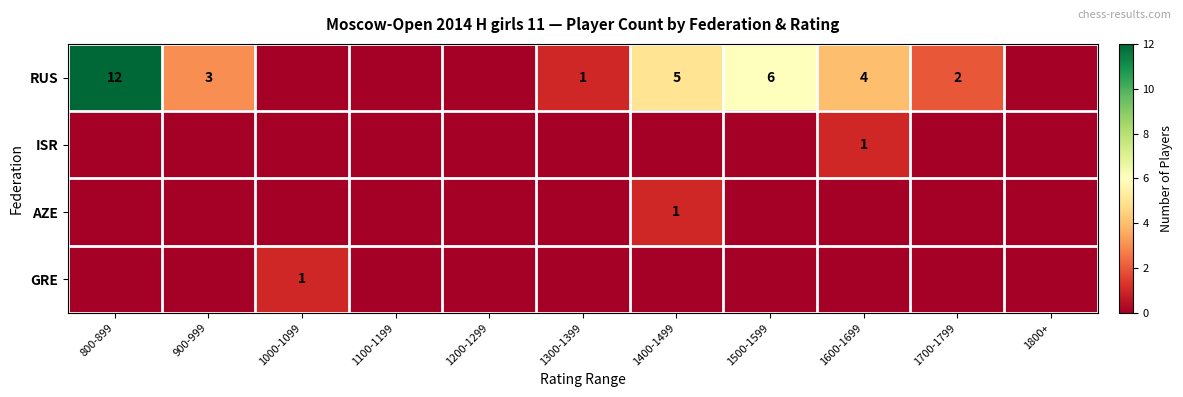

Is it true that RUS equals 12 at 800-899?

True